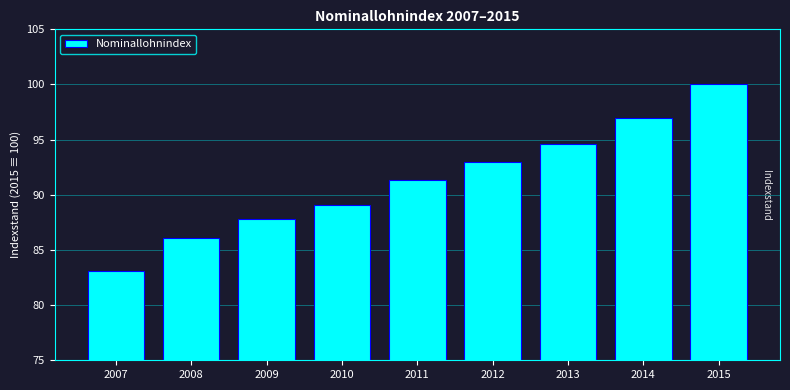

Reading left to right, what are all the values shown in this chart?

83.1	86.1	87.8	89.1	91.3	93.0	94.6	97.0	100.0